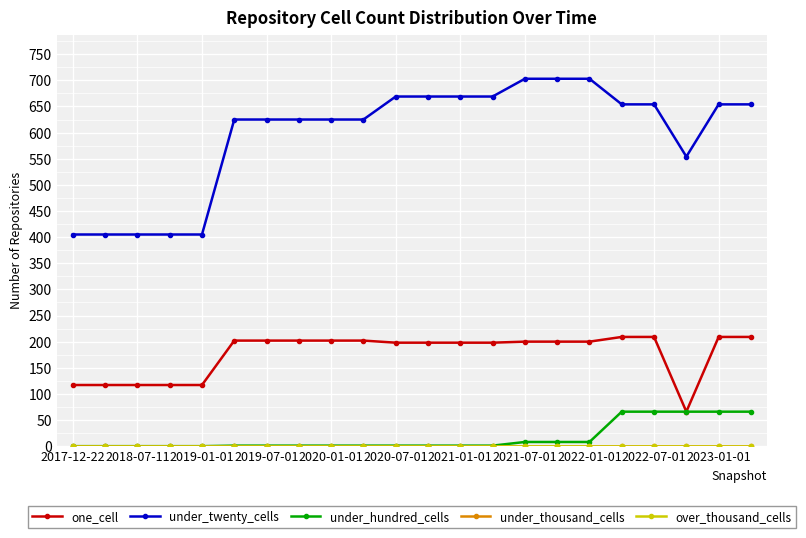

Which series has the largest total across all categories?

under_twenty_cells